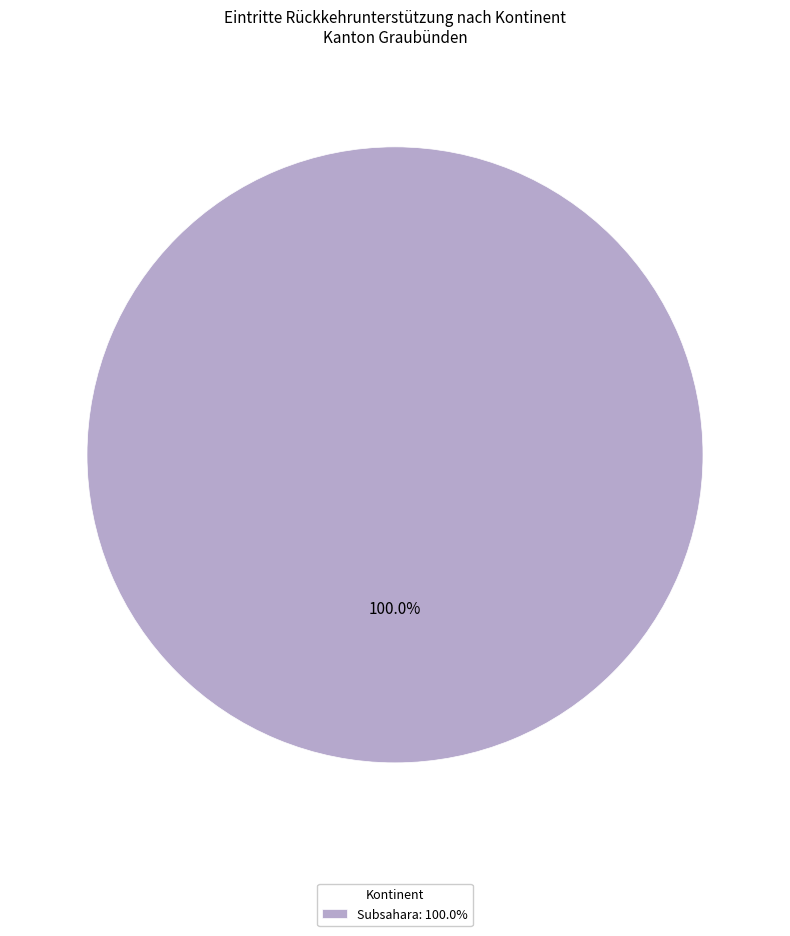

Rank the categories by value from highest to lowest.

Subsahara: 100.0%